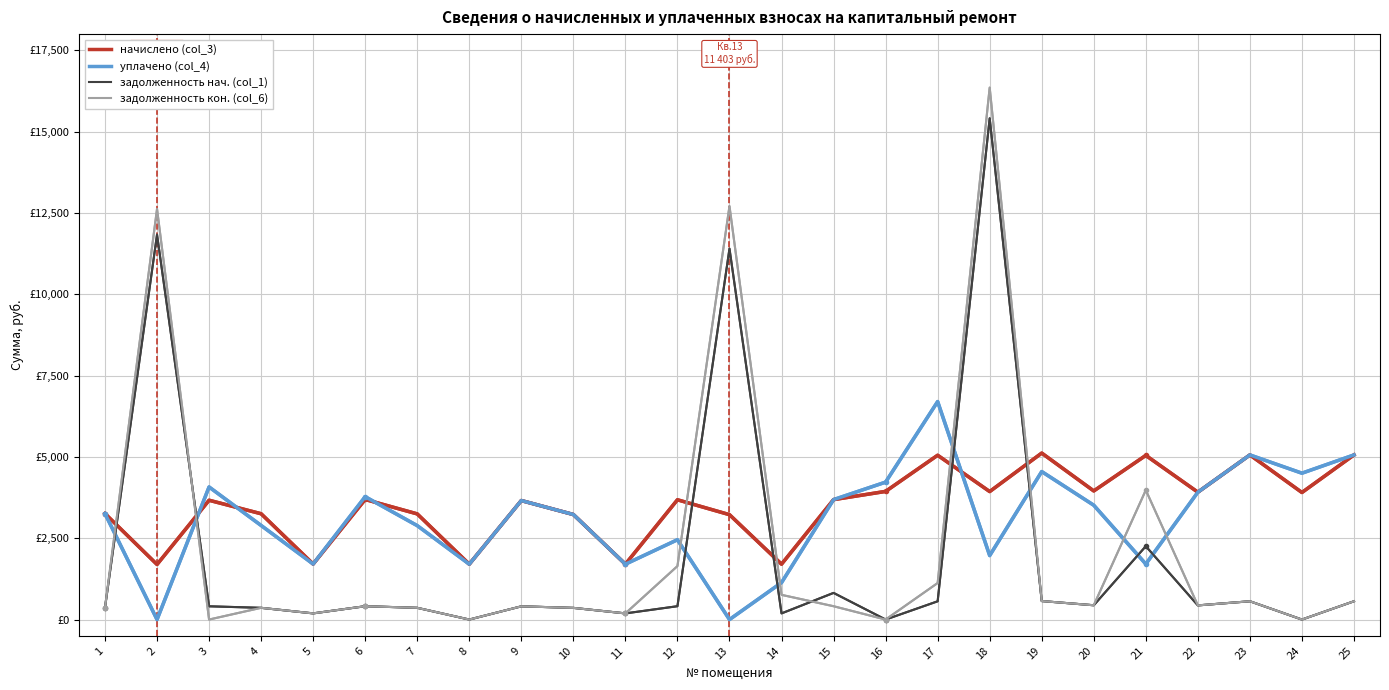

Is this an area chart (filled region under the line)?

No